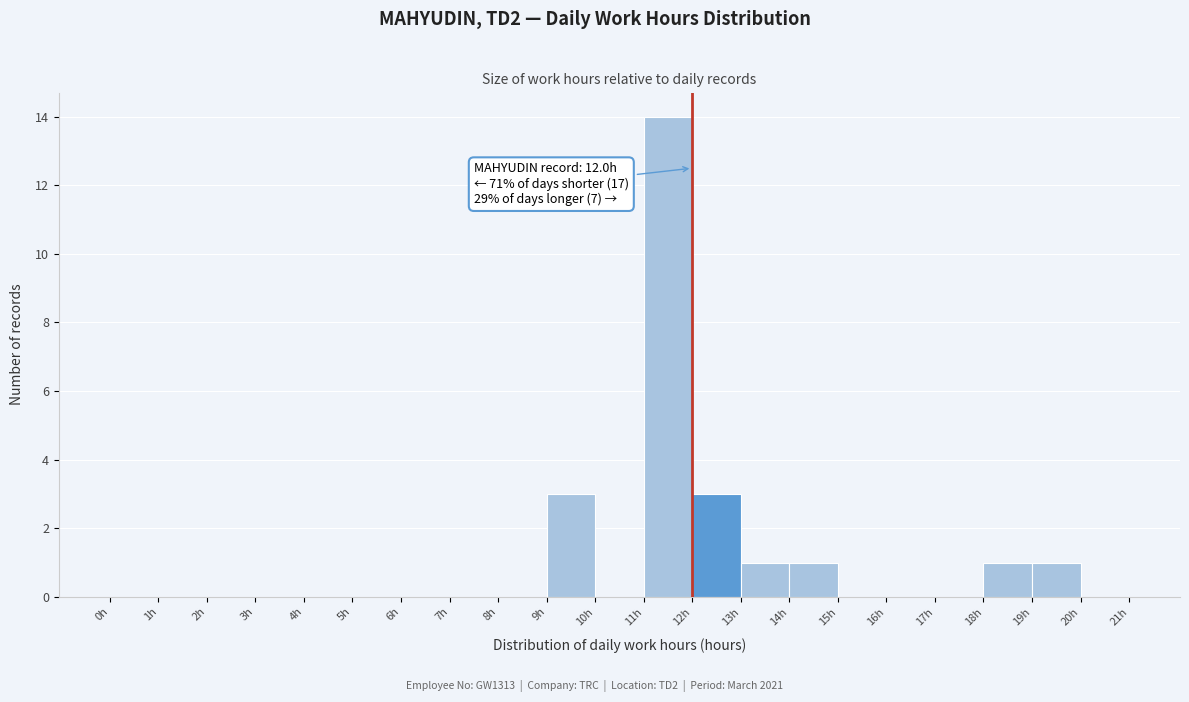

Over which range of the x-axis is the bar tallest?

11 to 12